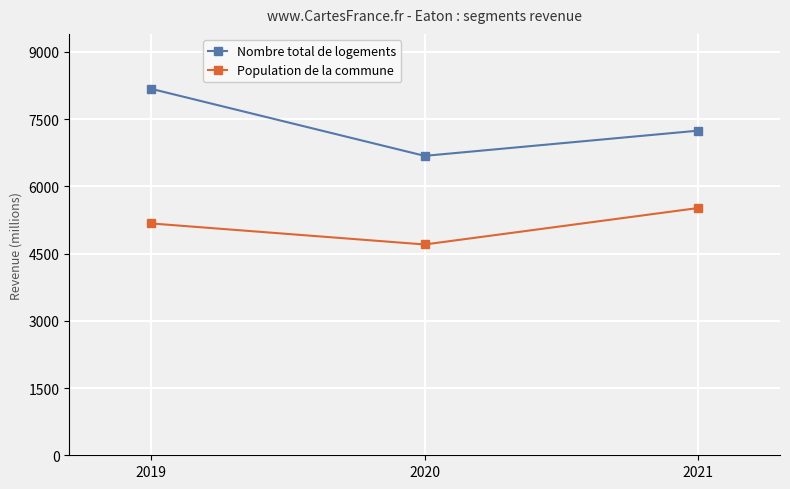

Reading right to left, list all the values displayed in this chart.

Nombre total de logements: 2021=7242	2020=6680	2019=8175
Population de la commune: 2021=5516	2020=4703	2019=5172